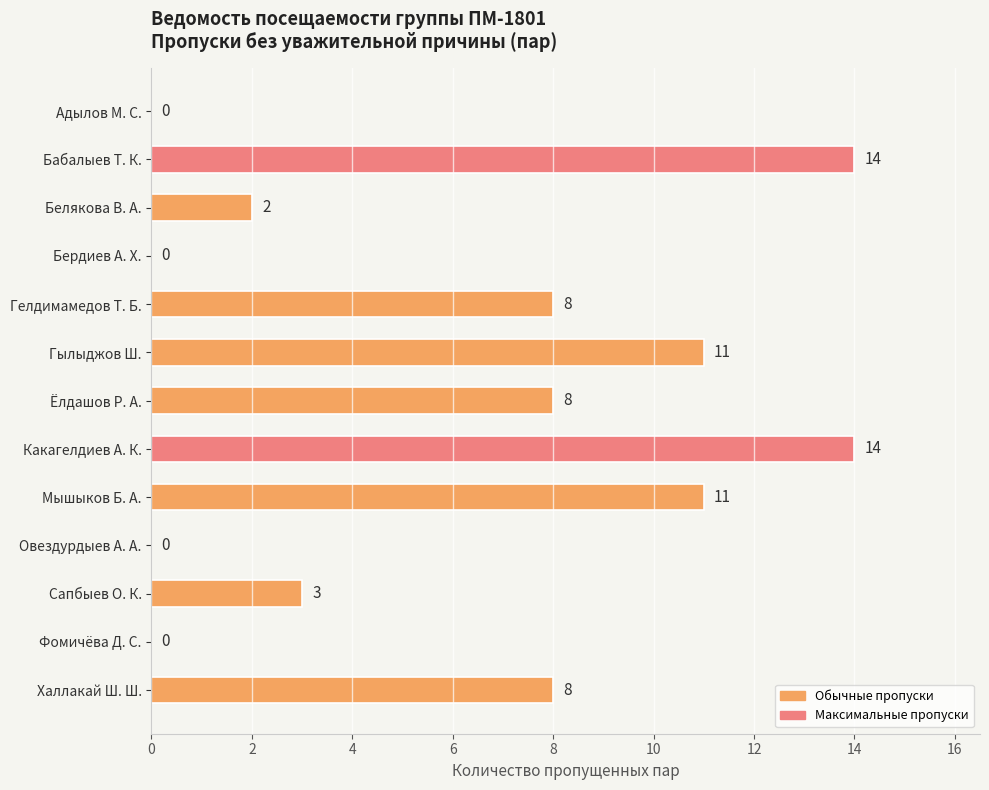

What is the greatest value displayed?

14